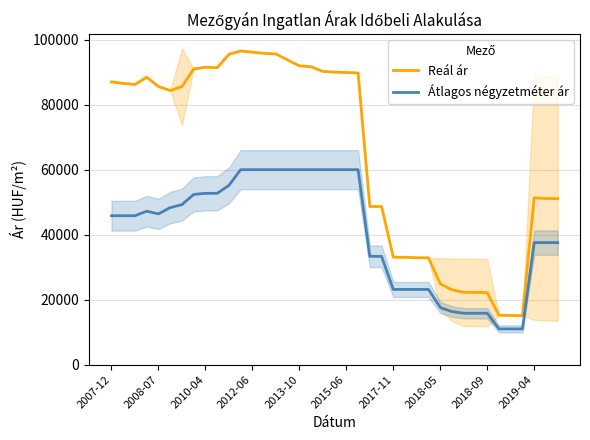

What is the lowest value of the Átlagos négyzetméter ár series?

11000